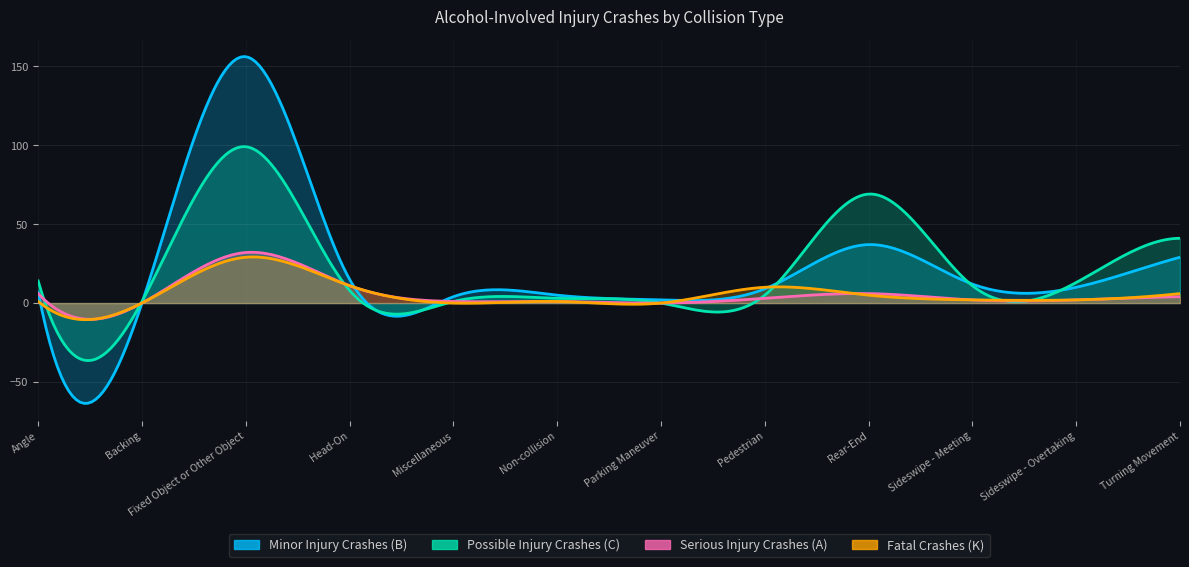

What is the total value across all series at Parking Maneuver?

2